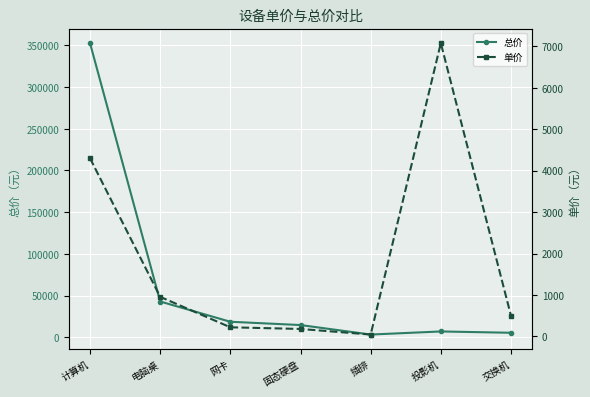

Between 计算机 and 投影机, which series saw the biggest shift?

总价